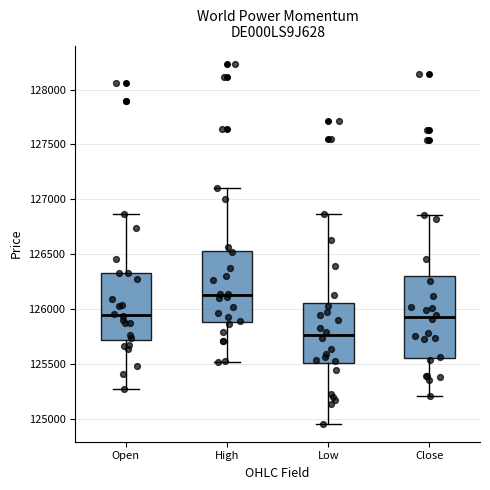

Which box is the tallest, from its lower edge to its upper edge?

Close